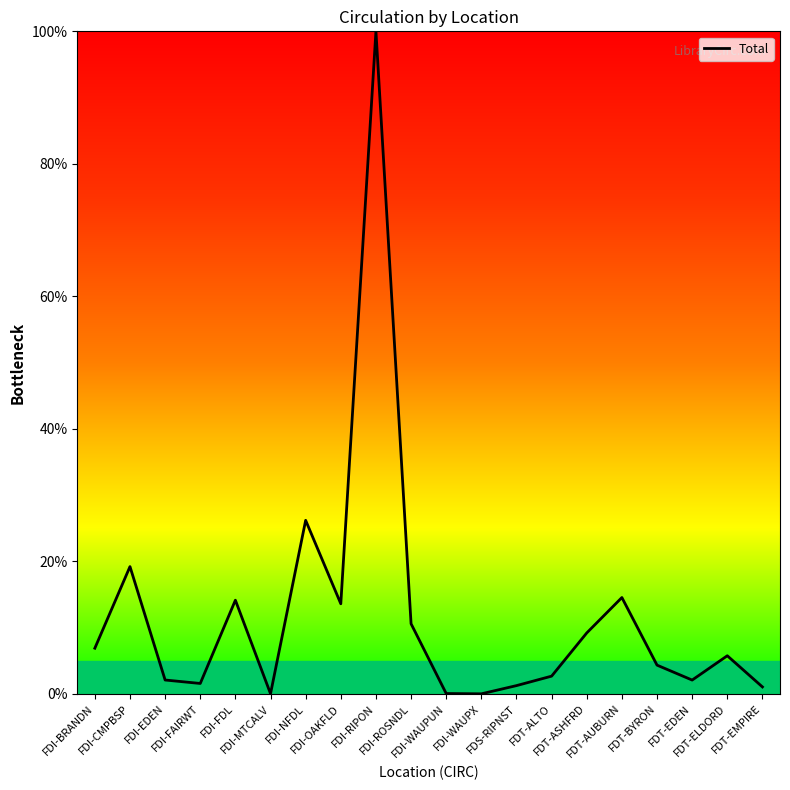

What is the difference between the values at FDI-BRANDN and FDT-ELDORD?

1.1